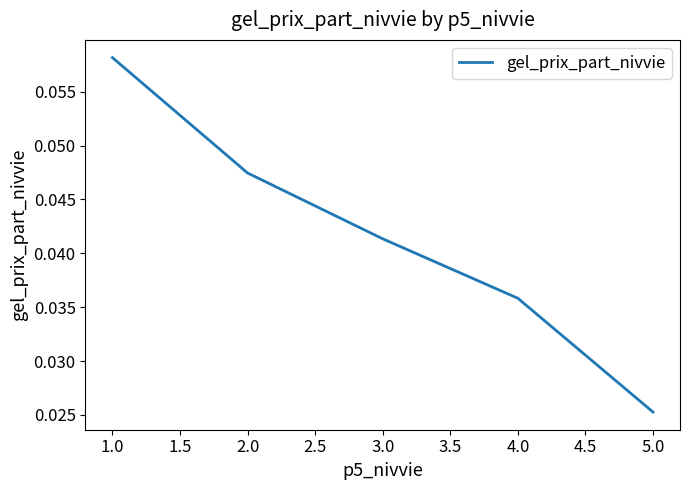

Where is the data nearest to the value 0?

5.0